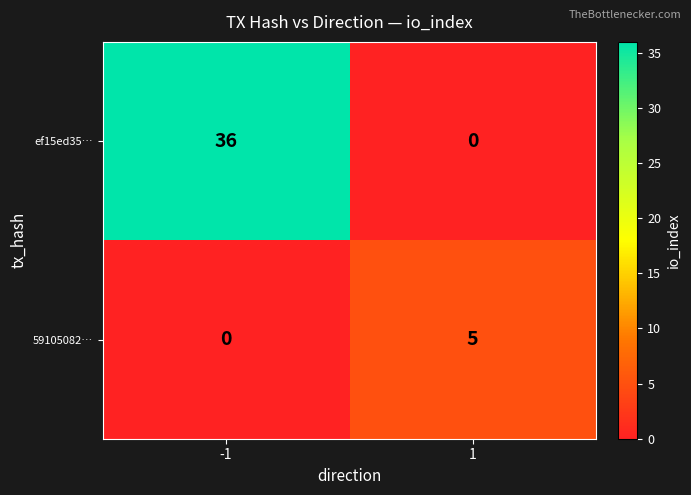

What is the average value of the ef15ed35… series?

18